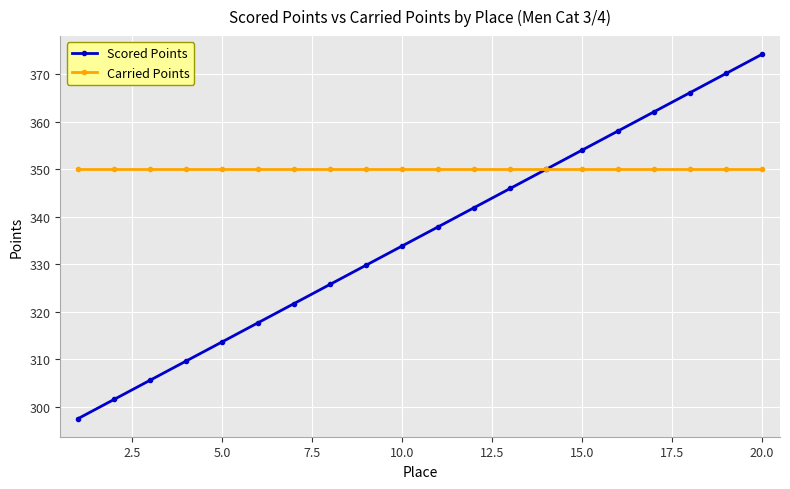

What is the maximum value shown in the chart?

374.2